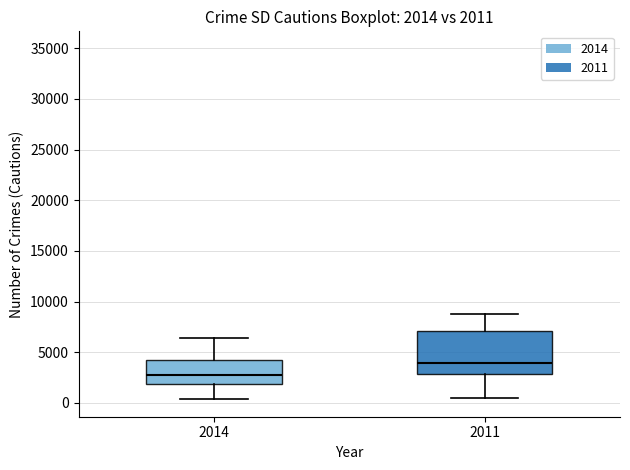

Comparing the boxes themselves (not the whiskers), which one is the tallest?

2011